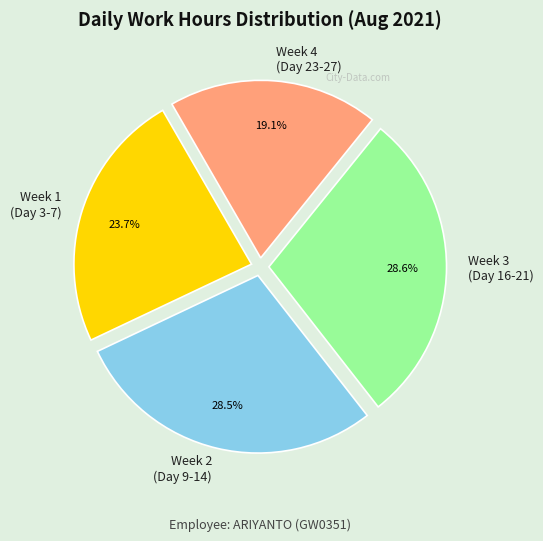

Count the number of slices in the pie.

4